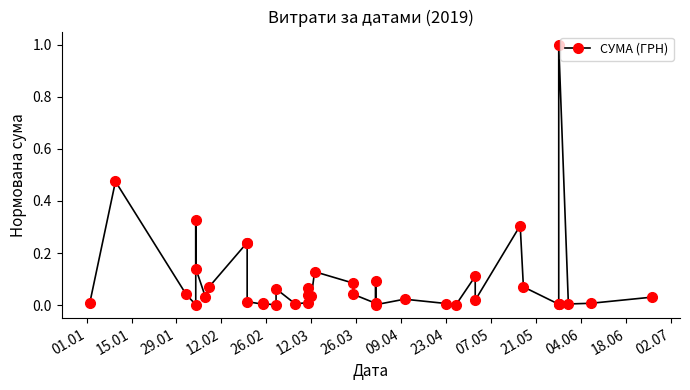

Reading left to right, list all the values displayed in this chart.

0.0	0.5	0.0	0.0	0.3	0.1	0.0	0.1	0.2	0.2	0.0	0.0	0.0	0.0	0.1	0.0	0.0	0.1	0.0	0.0	0.1	0.1	0.0	0.0	0.1	0.0	0.0	0.0	0.0	0.1	0.0	0.3	0.1	0.0	0.0	0.0	1.0	0.0	0.0	0.0